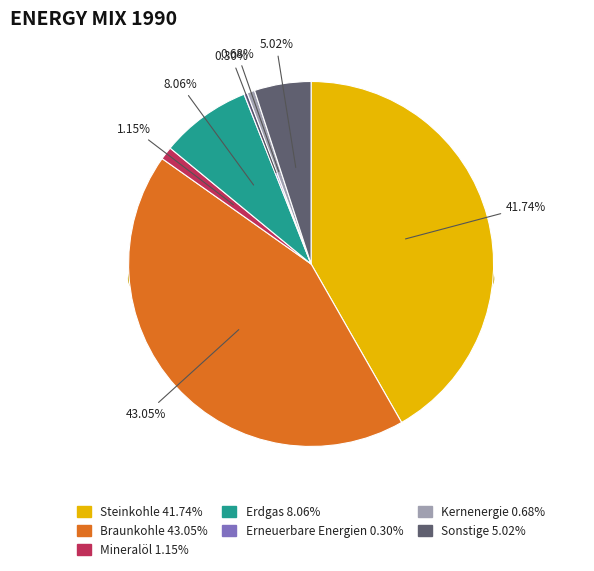

What percentage is NOT represented by Erdgas?

91.9%